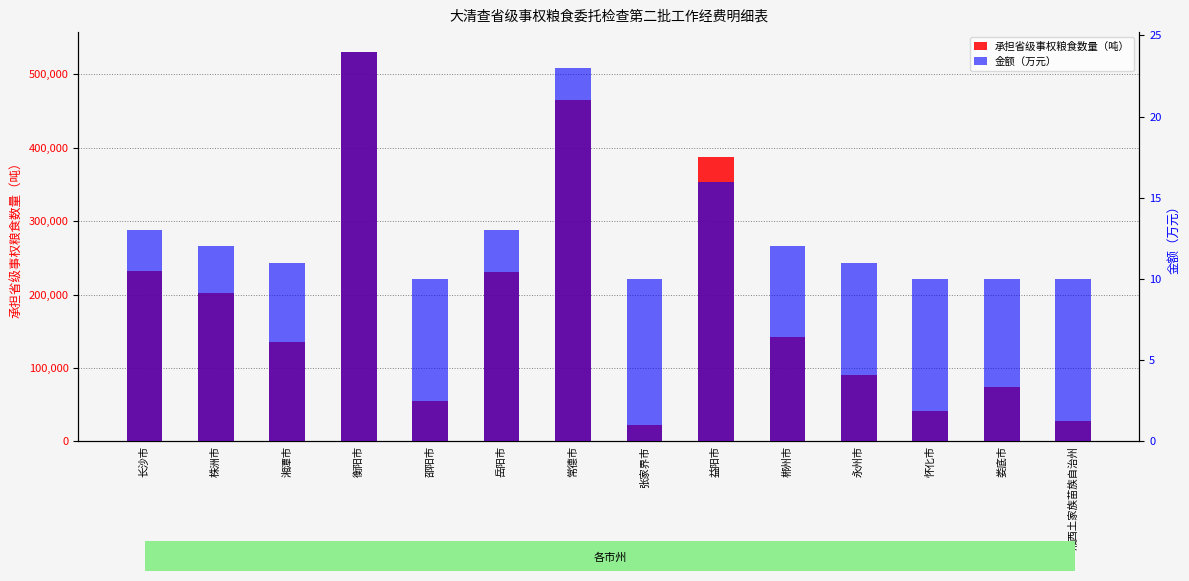

Are the bars horizontal?

No